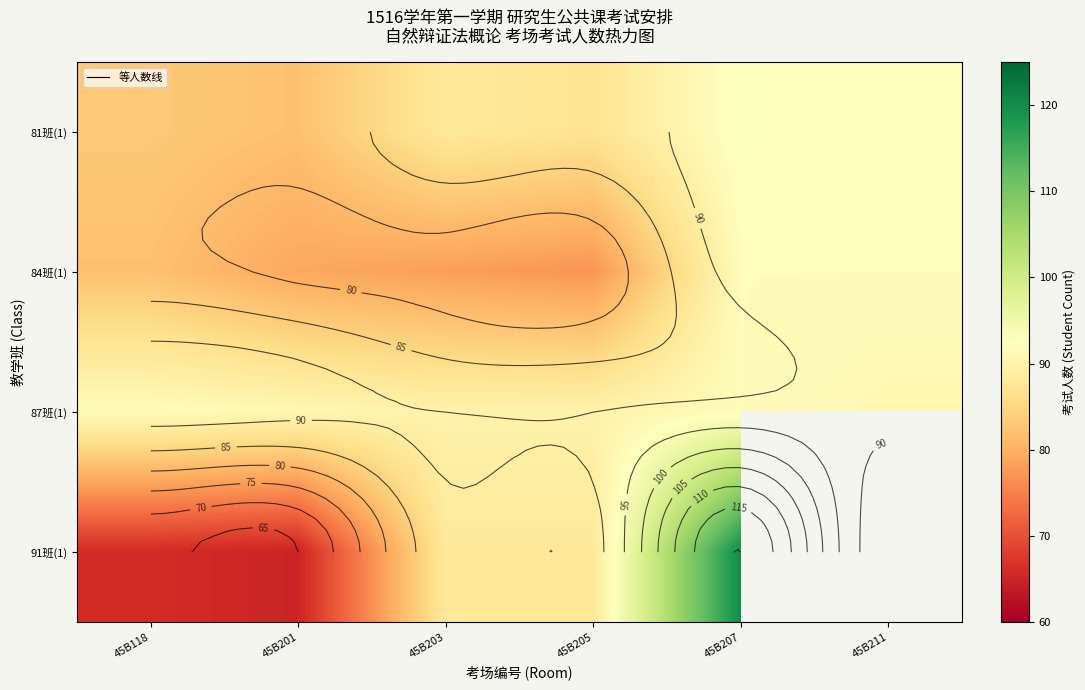

The 84班(1) series shows 36.7 at 45B201. True or false?

False